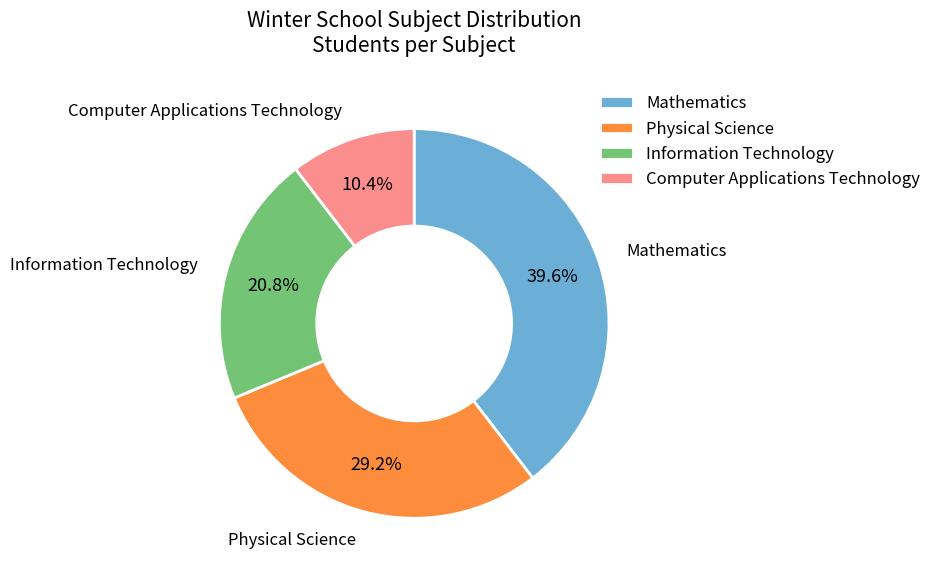

Does Computer Applications Technology represent more than half of the total?

No